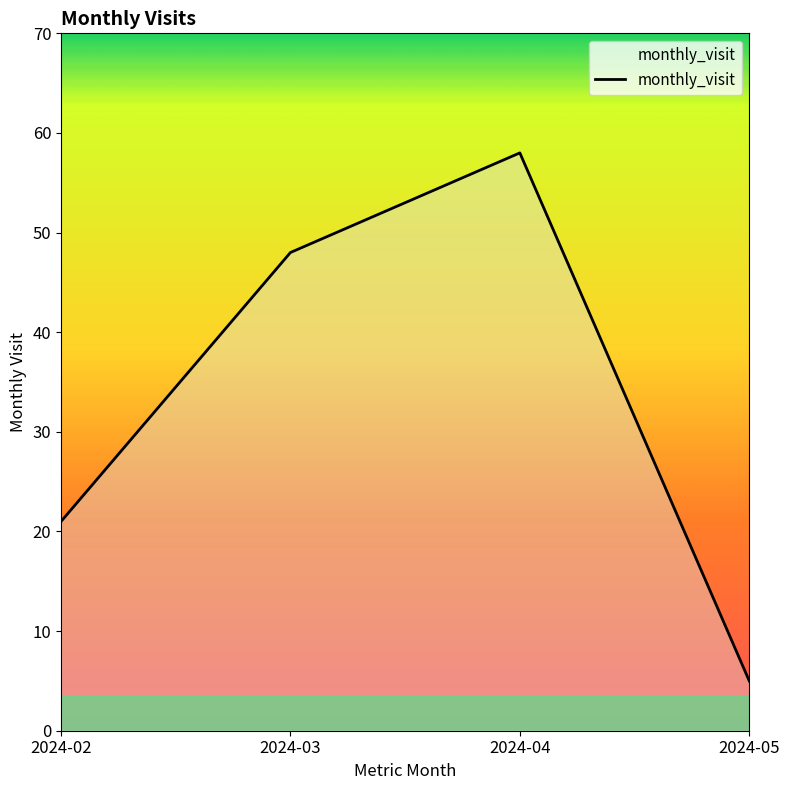

What is the minimum value shown in the chart?

5